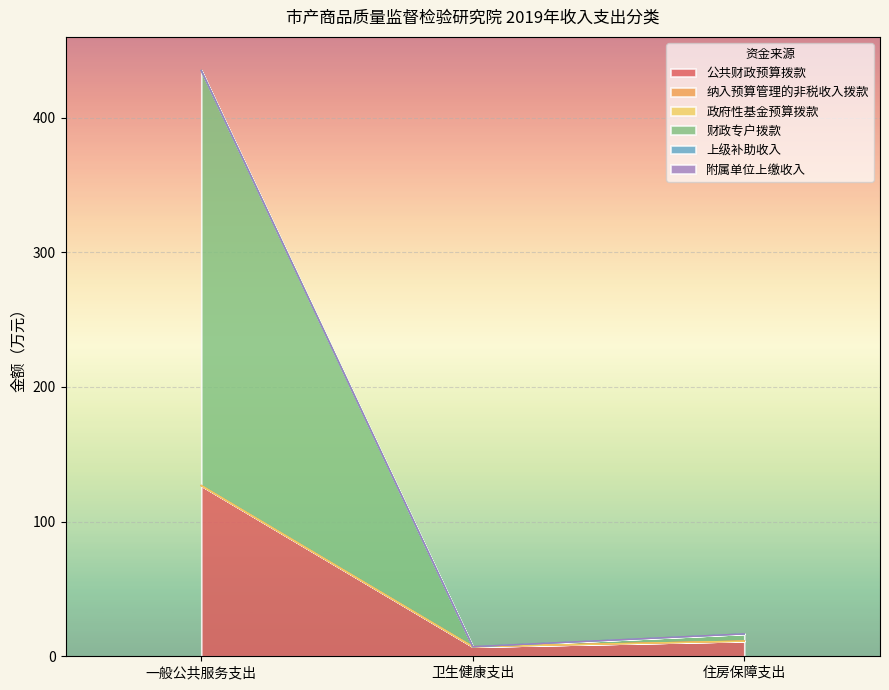

What is the spread (max minus min) of values at 一般公共服务支出?

308.2